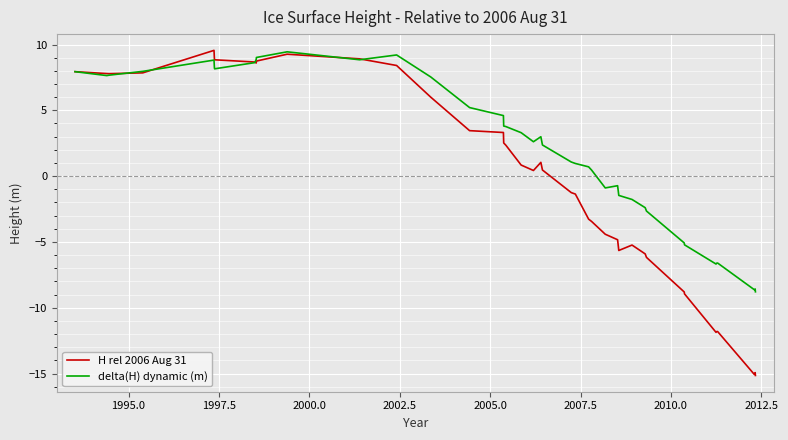

Which series has the largest range (max minus min)?

H rel 2006 Aug 31